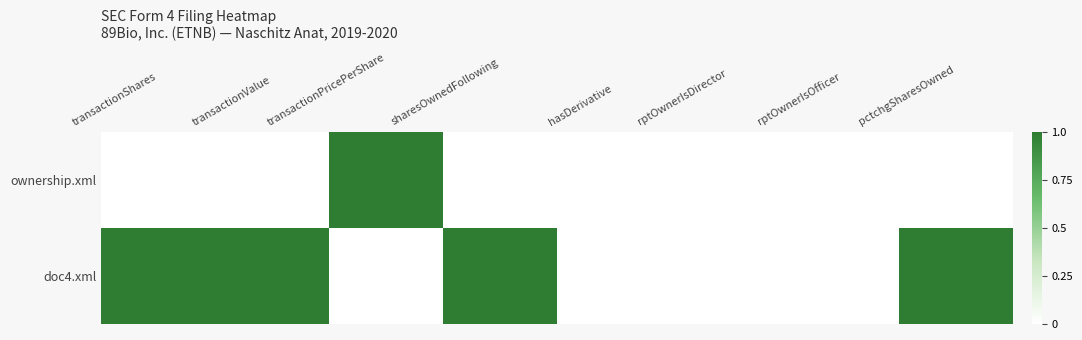

Reading right to left, what are all the values shown in this chart?

ownership.xml: pctchgSharesOwned=0	rptOwnerIsOfficer=0	rptOwnerIsDirector=0	hasDerivative=0	sharesOwnedFollowing=0	transactionPricePerShare=1	transactionValue=0	transactionShares=0
doc4.xml: pctchgSharesOwned=1	rptOwnerIsOfficer=0	rptOwnerIsDirector=0	hasDerivative=0	sharesOwnedFollowing=1	transactionPricePerShare=0	transactionValue=1	transactionShares=1